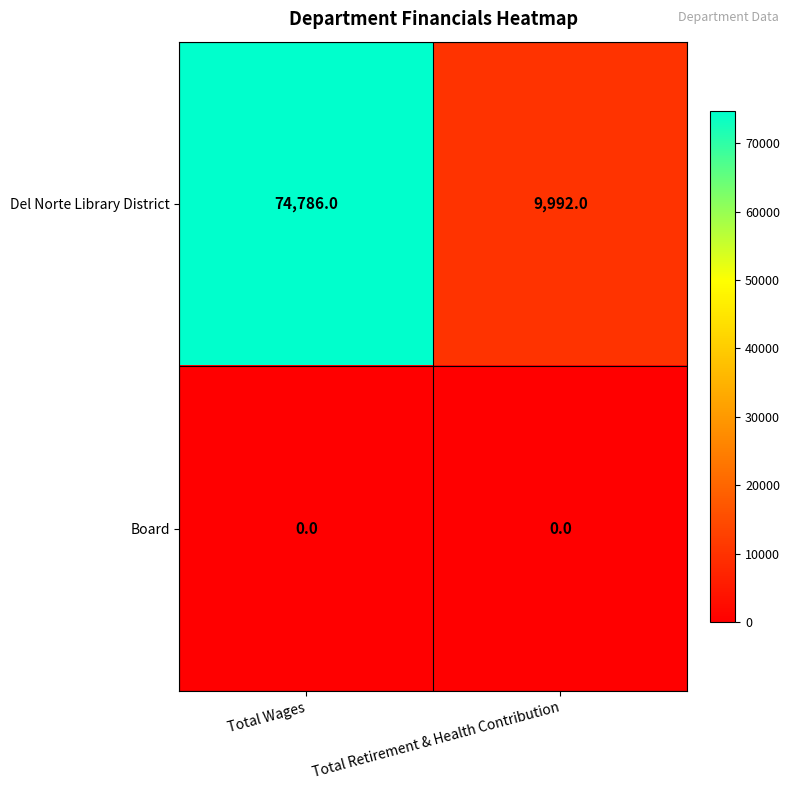

At Total Retirement & Health Contribution, list the series in order from smallest to largest.

Board, Del Norte Library District